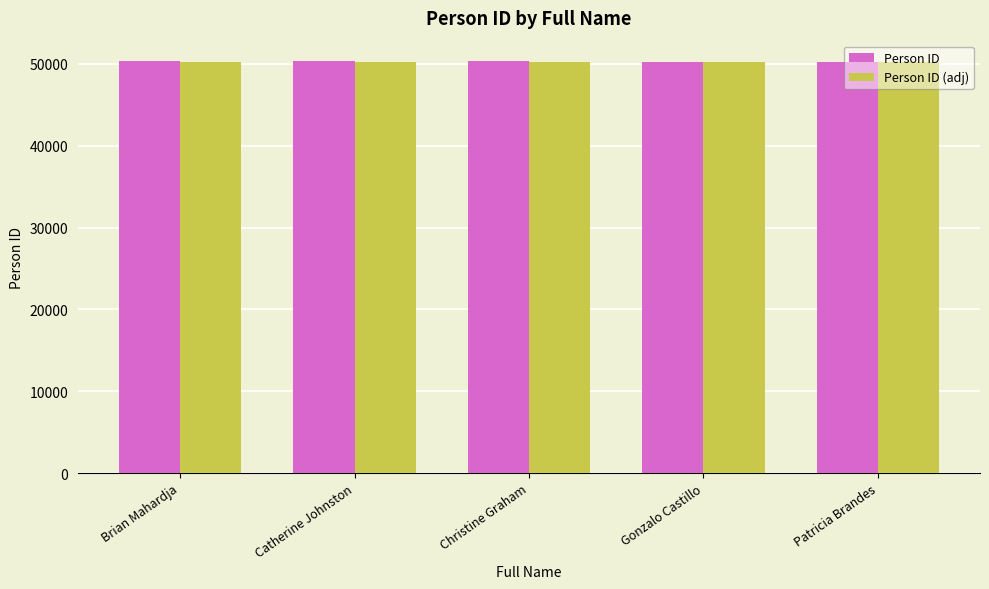

What is the spread (max minus min) of values at Brian Mahardja?

50